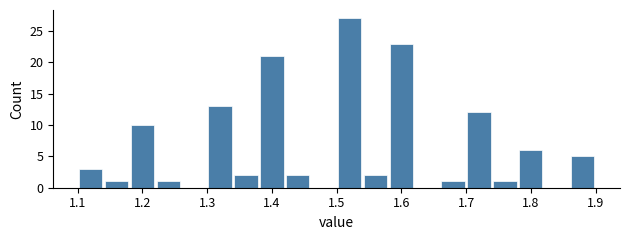

Over which range of the x-axis is the bar tallest?

1.50 to 1.54